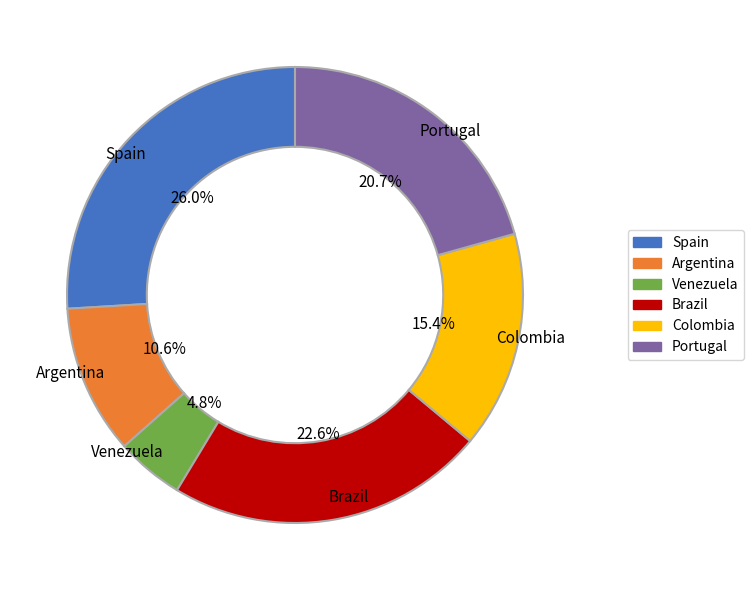

To the nearest percent, what is the difference between the largest and smallest slice percentages?

21%